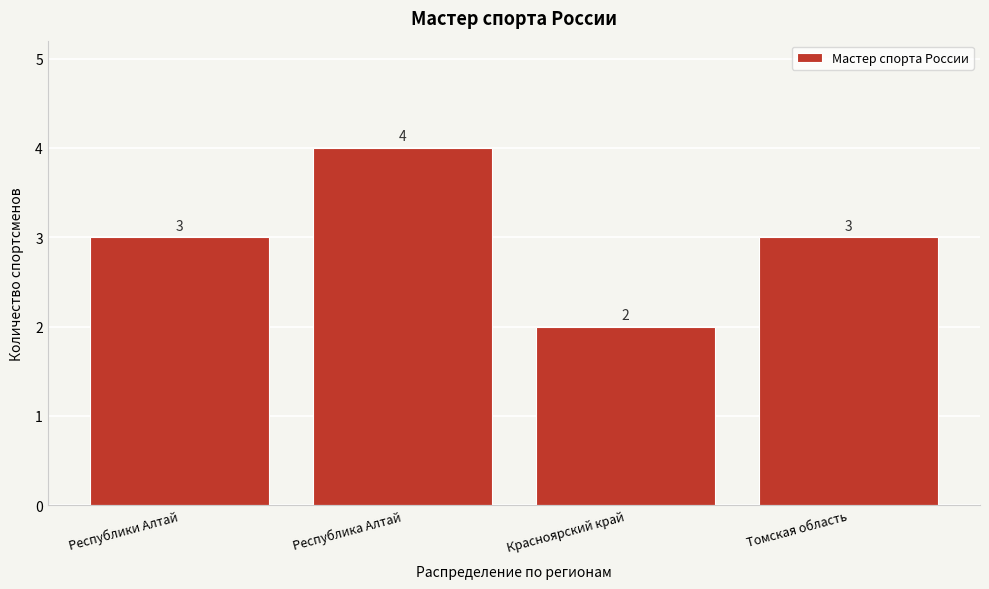

Reading left to right, list all the values displayed in this chart.

3	4	2	3